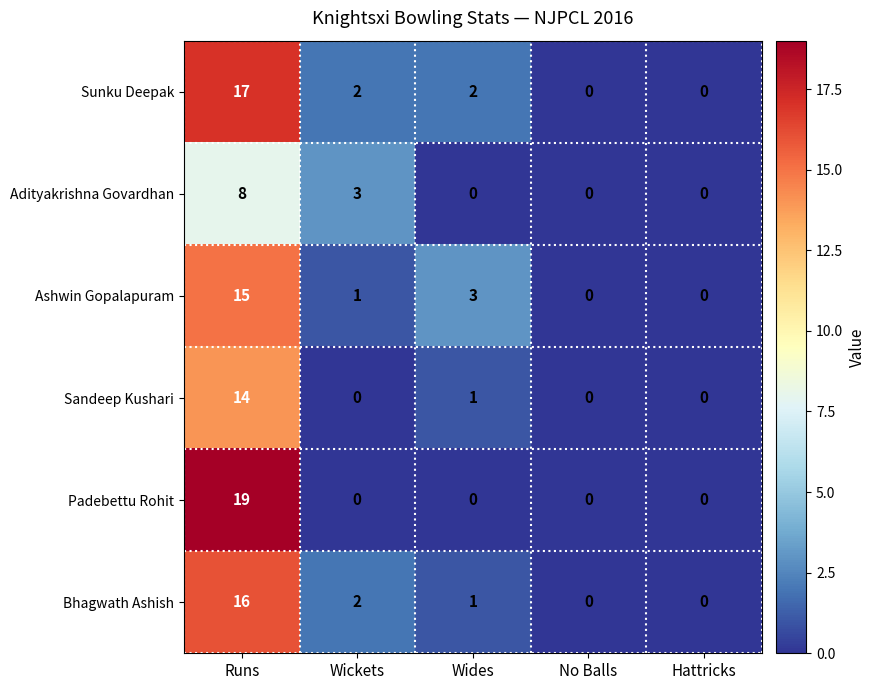

What is the difference between the maximum and second lowest values in the Padebettu Rohit series?

19